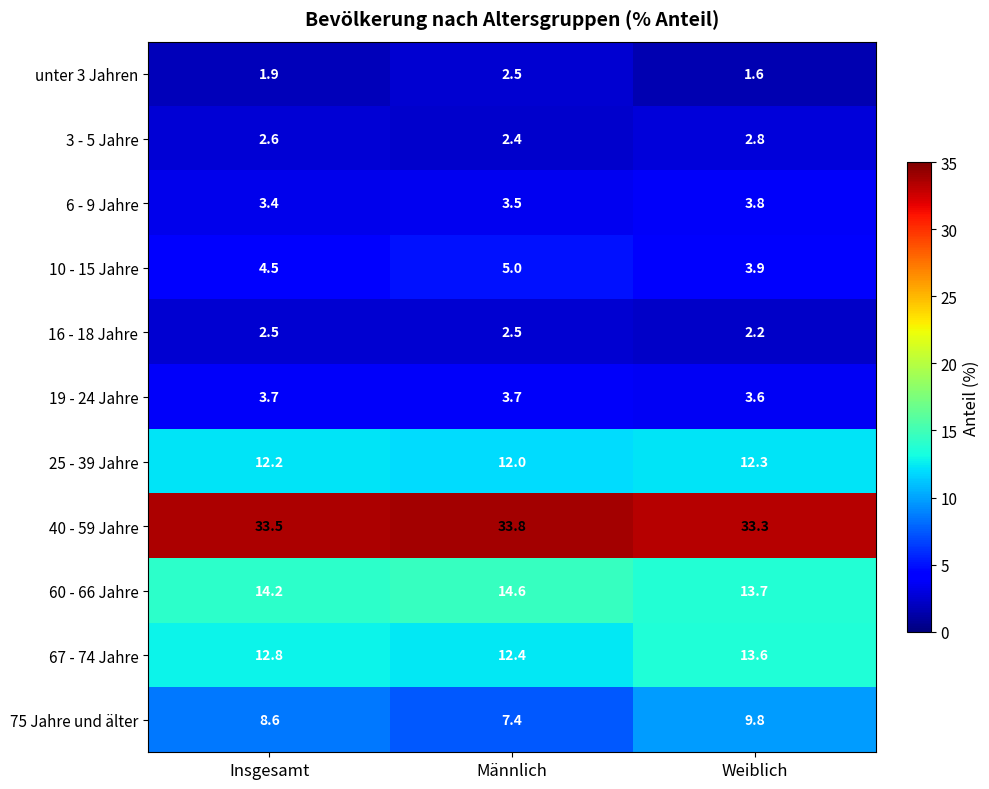

True or false: 40 - 59 Jahre has a value of 46.9 at Männlich.

False